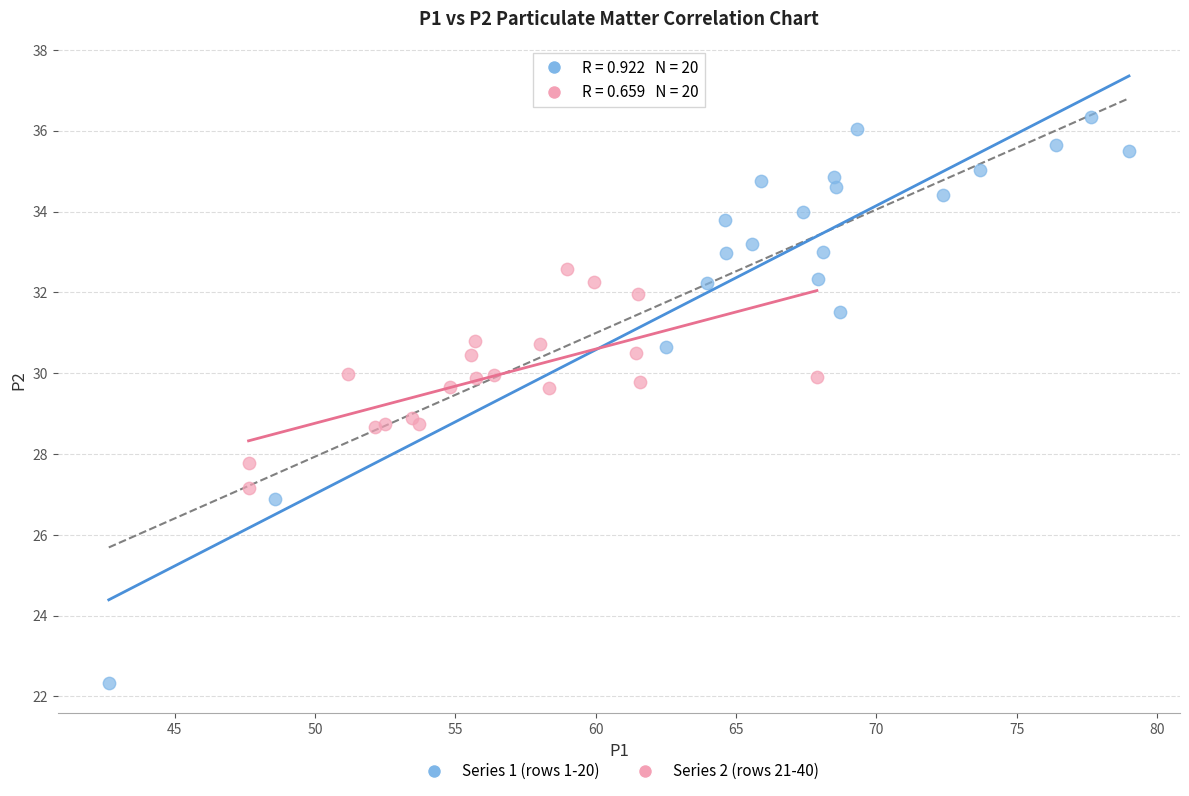

Which series contains the highest Y value?

Series 1 (rows 1-20)